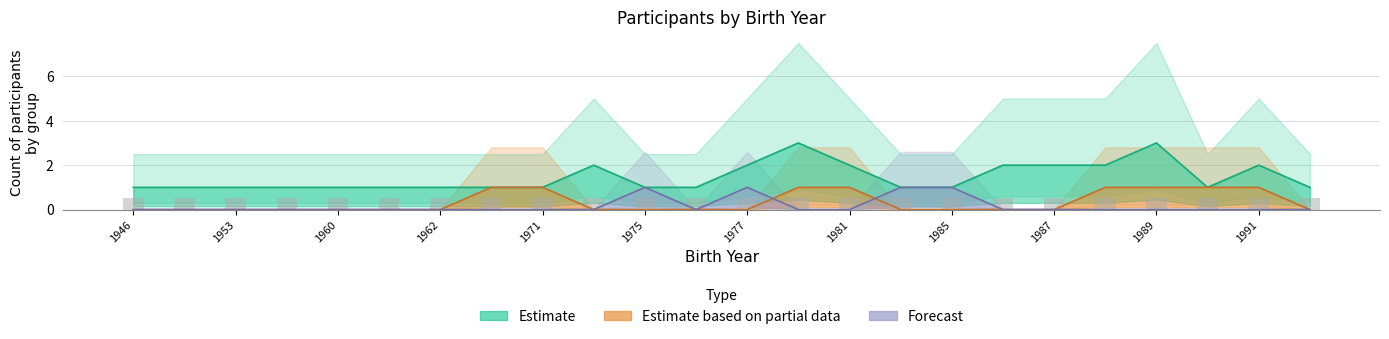

What is the sum of all Estimate values?

35